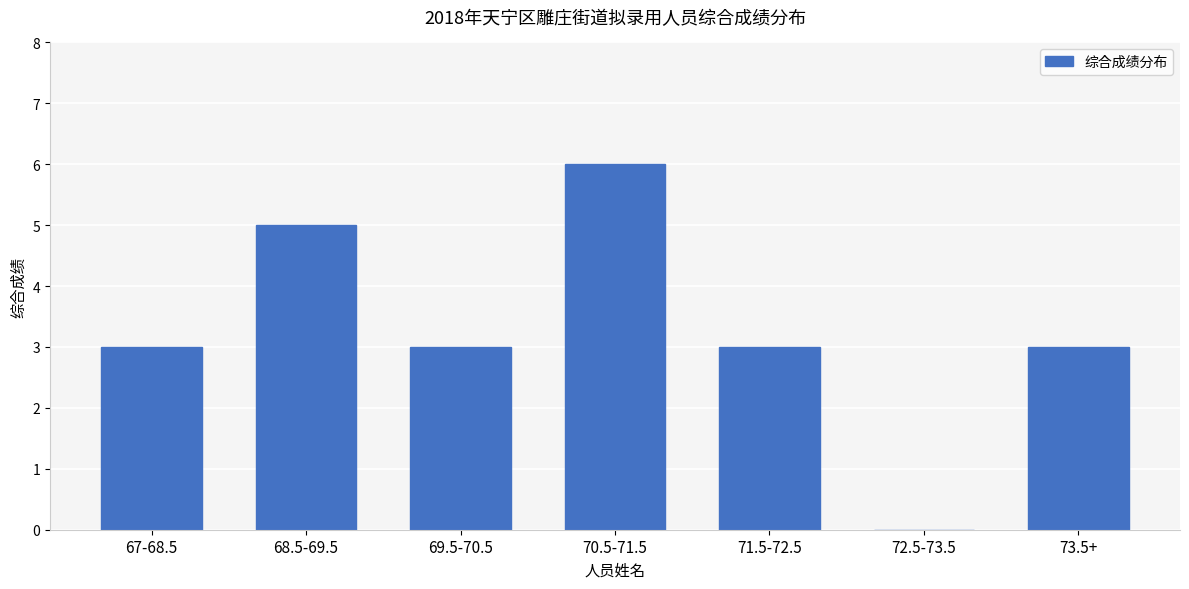

Reading left to right, transcribe all the data shown in this chart.

67-68.5=3	68.5-69.5=5	69.5-70.5=3	70.5-71.5=6	71.5-72.5=3	72.5-73.5=0	73.5+=3